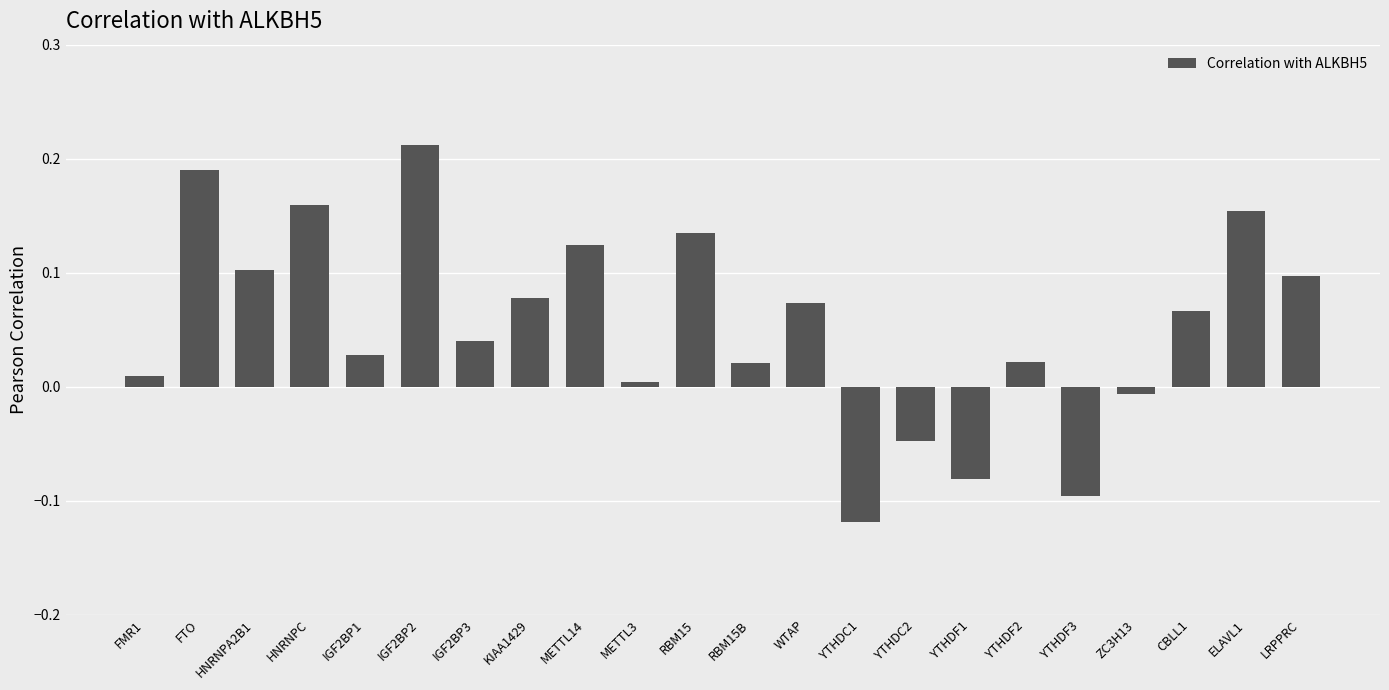

What is the change in value from IGF2BP2 to YTHDC1?

-0.3